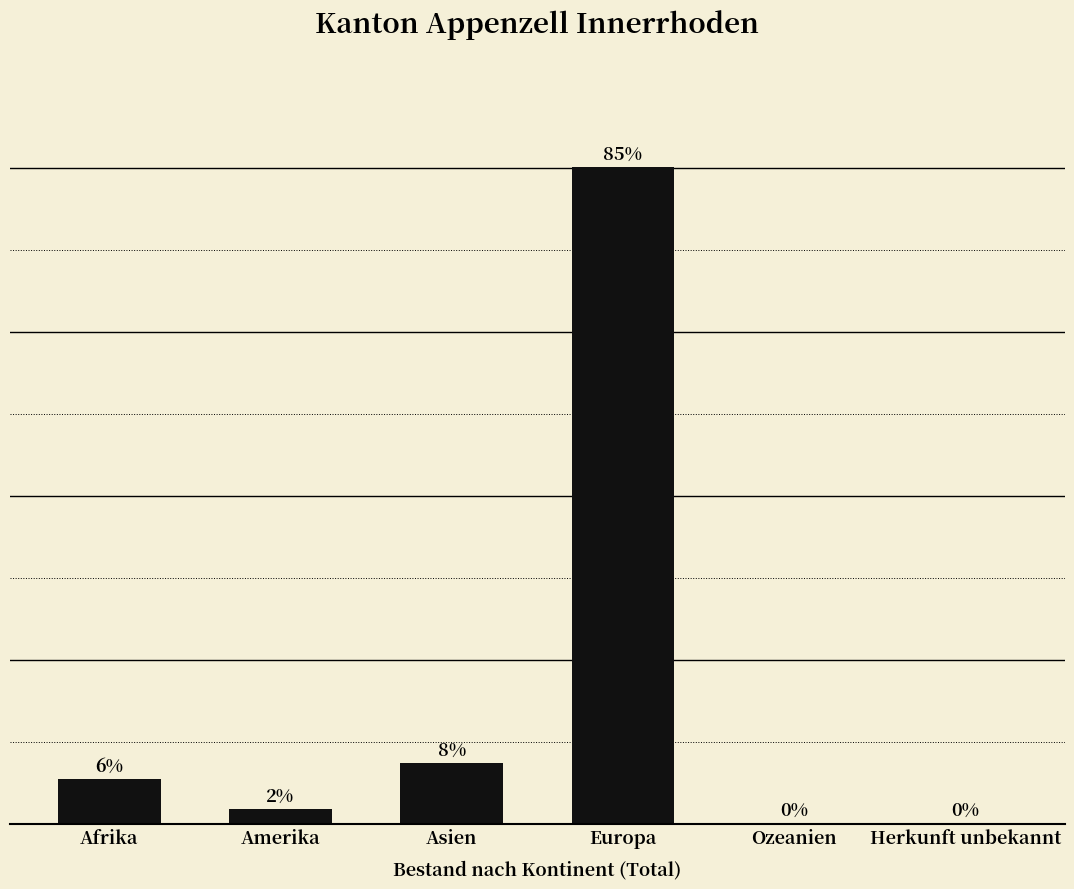

What is the label of the 2nd bar from the right?

Ozeanien